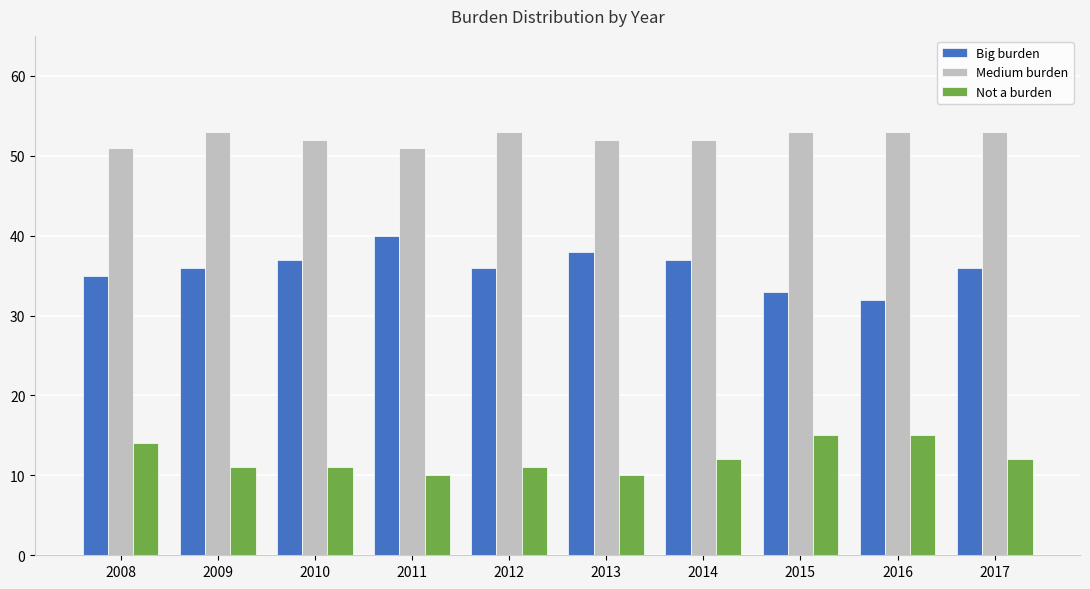

What is the minimum value for Medium burden?

51